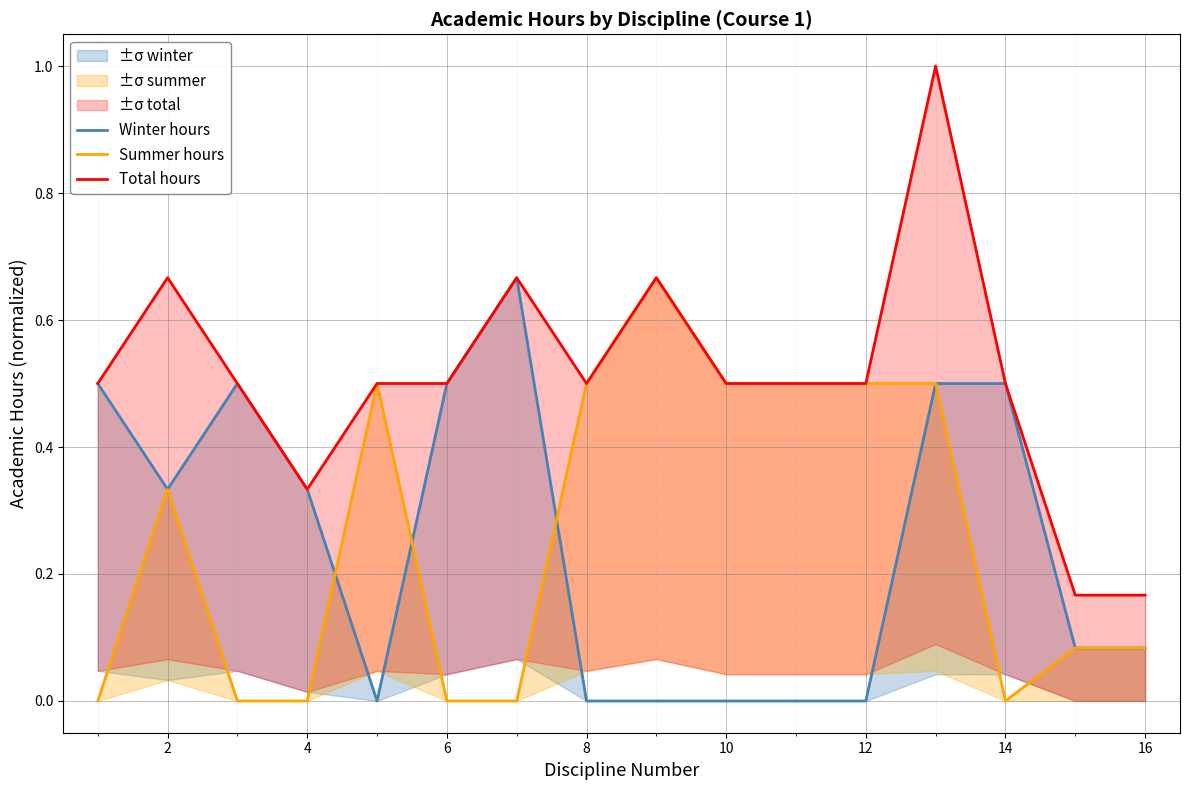

Reading right to left, list all the values displayed in this chart.

Winter hours: 0.1	0.1	0.5	0.5	0.0	0.0	0.0	0.0	0.0	0.7	0.5	0.0	0.3	0.5	0.3	0.5
Summer hours: 0.1	0.1	0.0	0.5	0.5	0.5	0.5	0.7	0.5	0.0	0.0	0.5	0.0	0.0	0.3	0.0
Total hours: 0.2	0.2	0.5	1.0	0.5	0.5	0.5	0.7	0.5	0.7	0.5	0.5	0.3	0.5	0.7	0.5